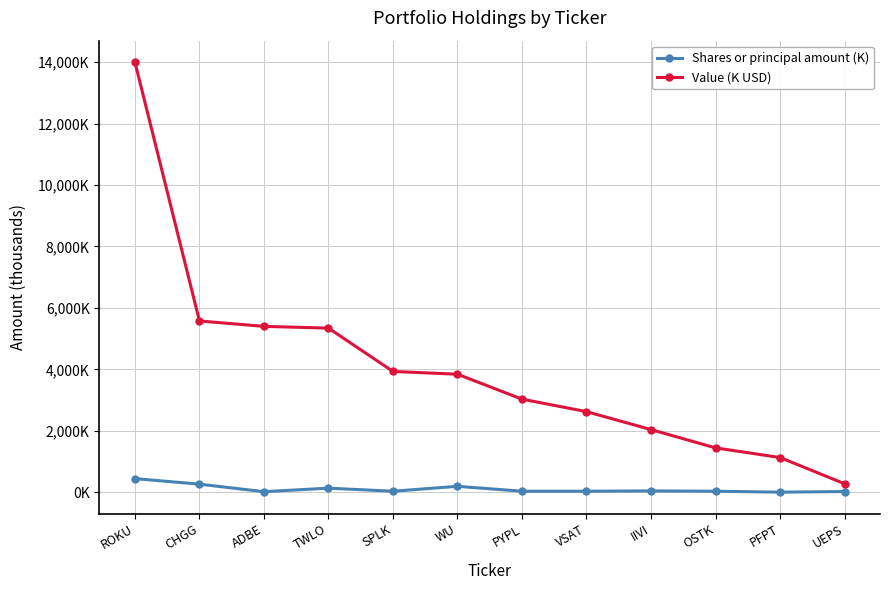

True or false: Shares or principal amount (K) and Value (K USD) intersect in this chart.

False